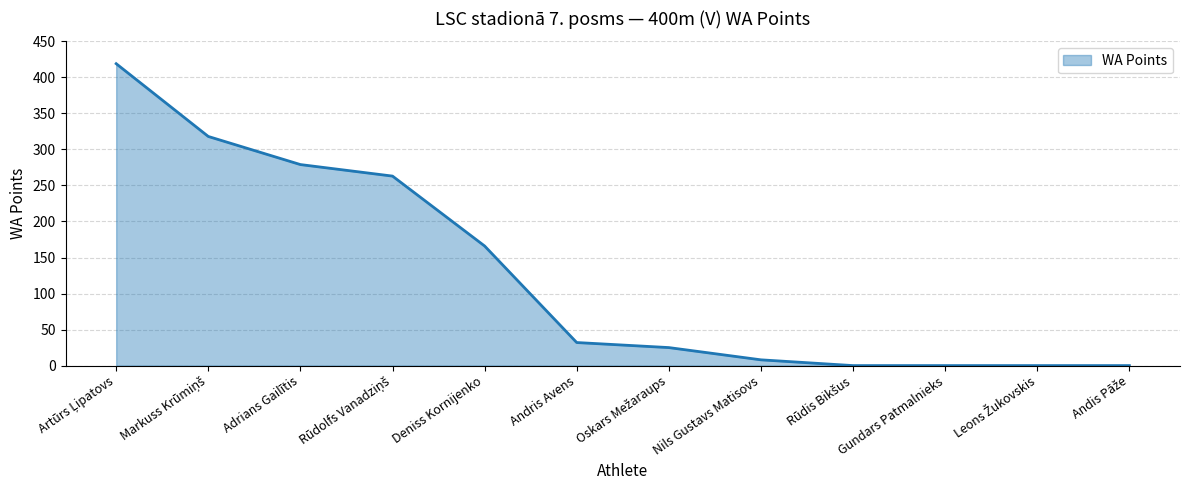

What is the average value?

126